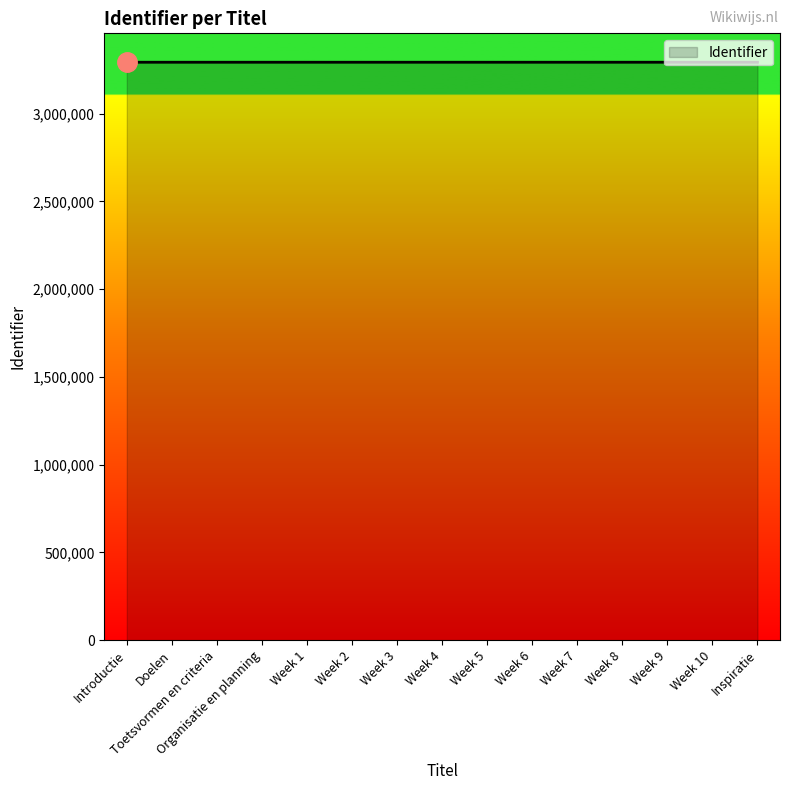

How many lines are shown in the chart?

1